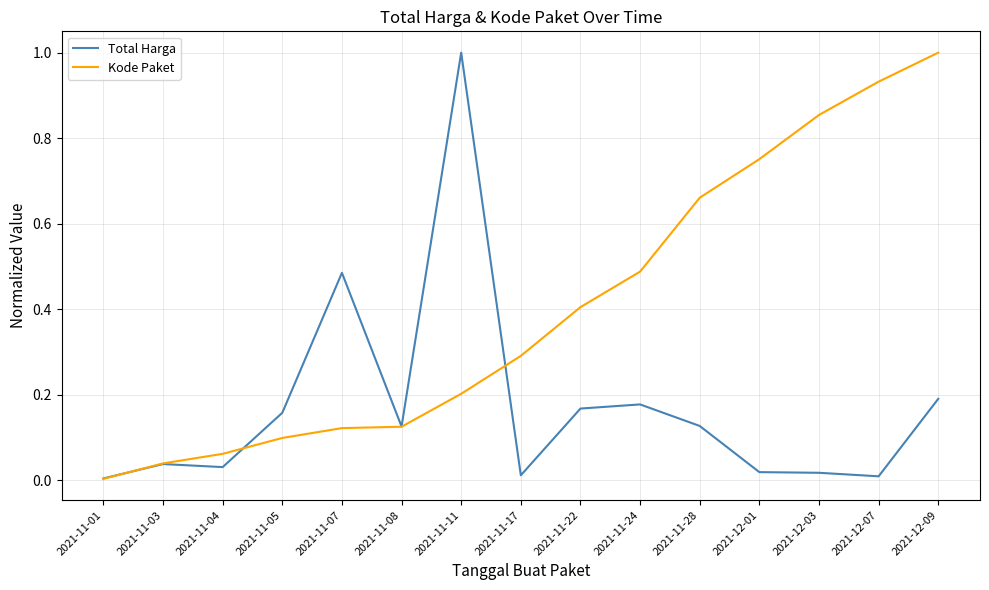

At 2021-11-17, list the series in order from largest to smallest.

Kode Paket, Total Harga